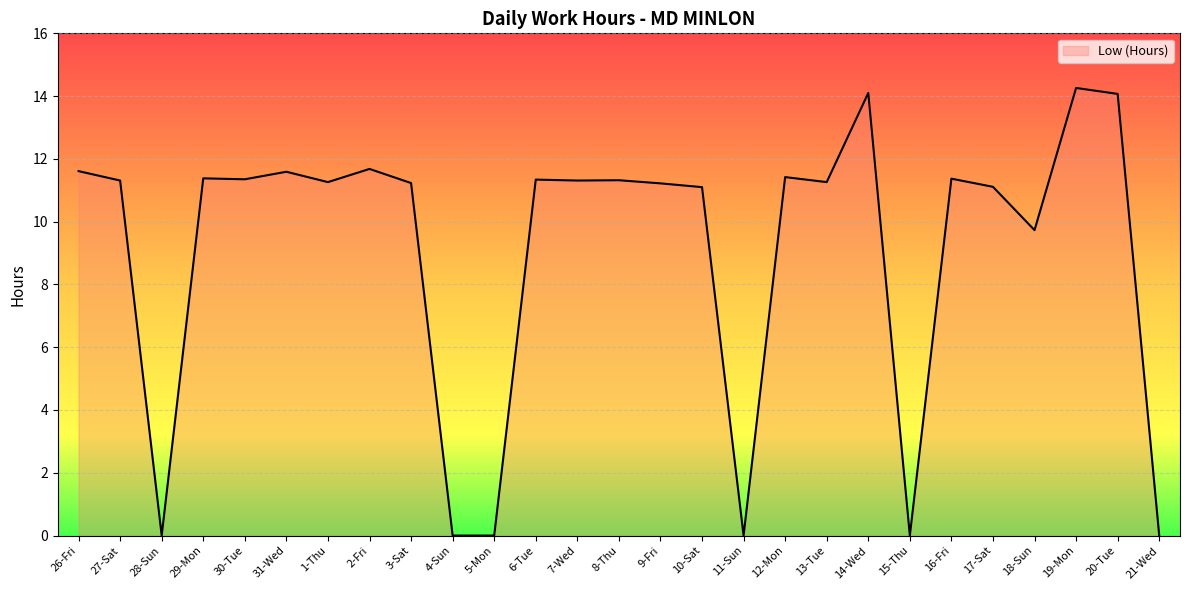

What is the change in value from 12-Mon to 19-Mon?

+2.8